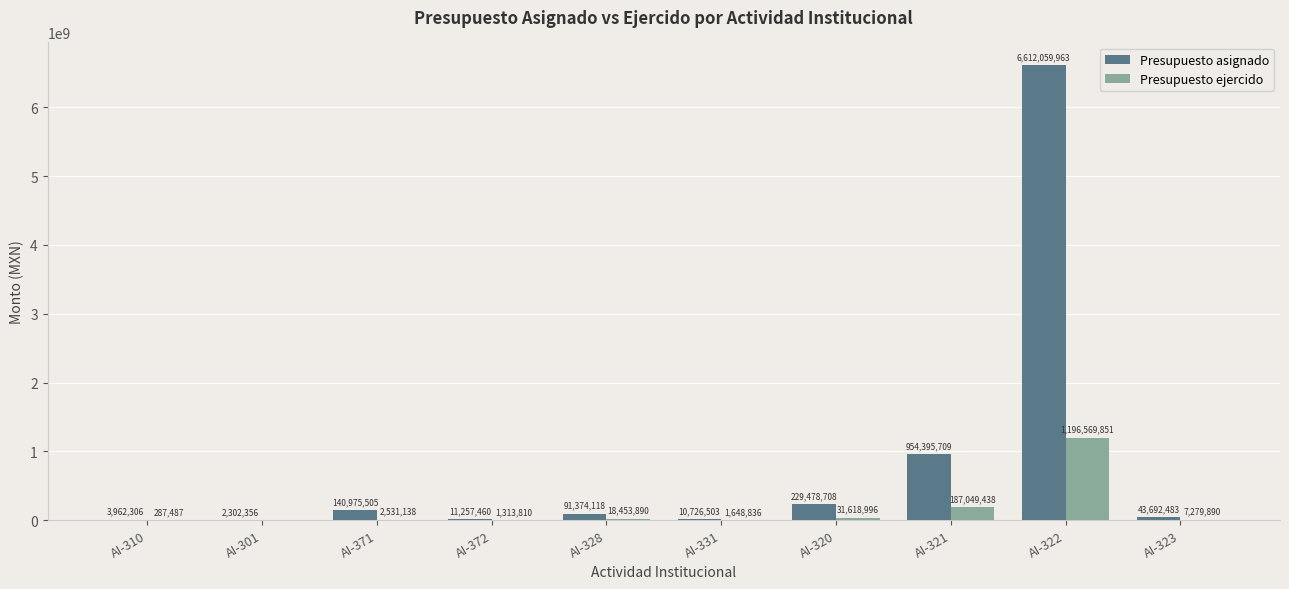

Is the value of Presupuesto ejercido at AI-323 greater than the value of Presupuesto asignado at AI-372?

No